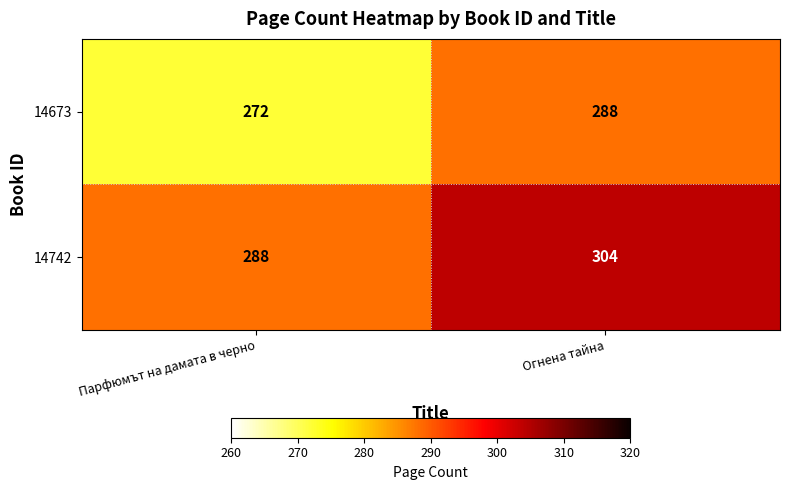

At which label is 14742 closest to 296?

Парфюмът на дамата в черно